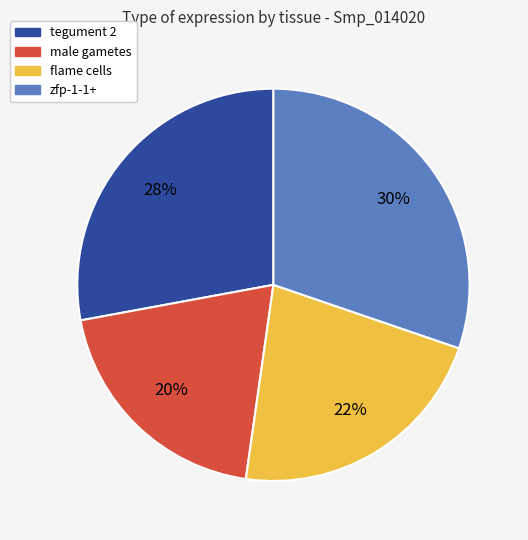

The tegument 2 slice represents 35% of the pie. True or false?

False